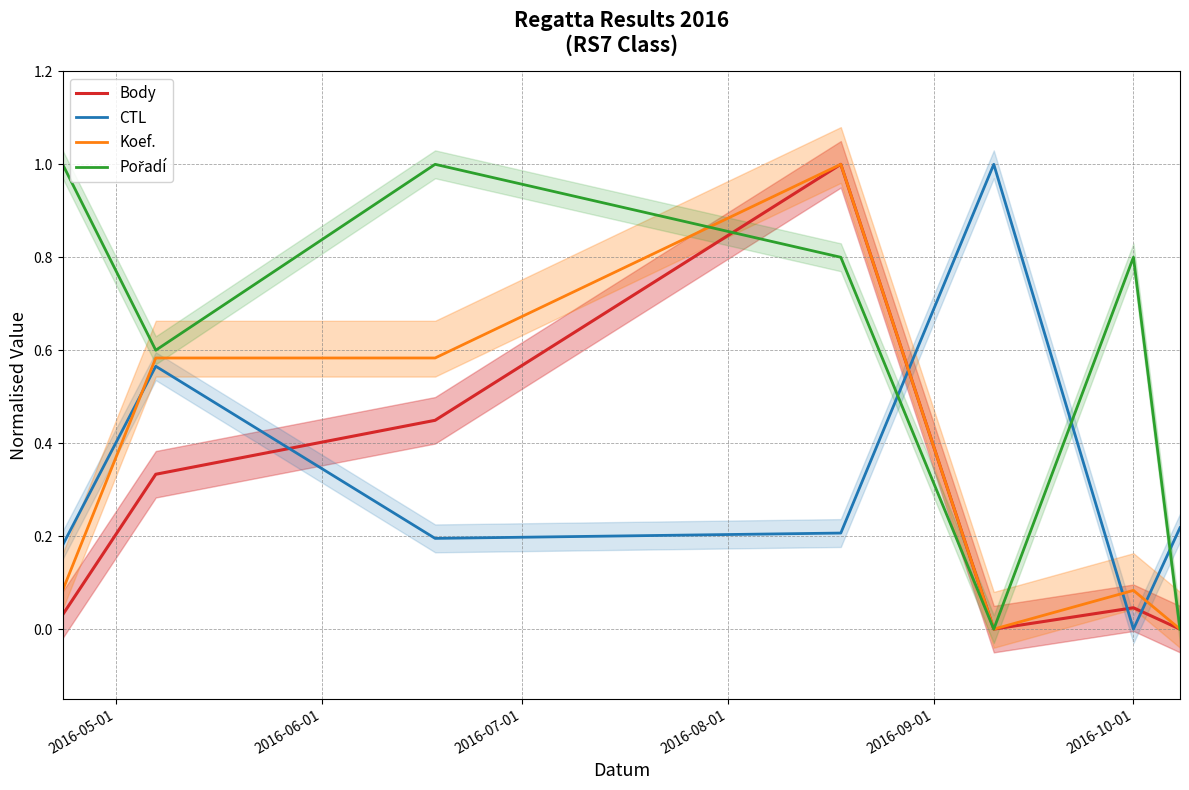

Is this an area chart (filled region under the line)?

No